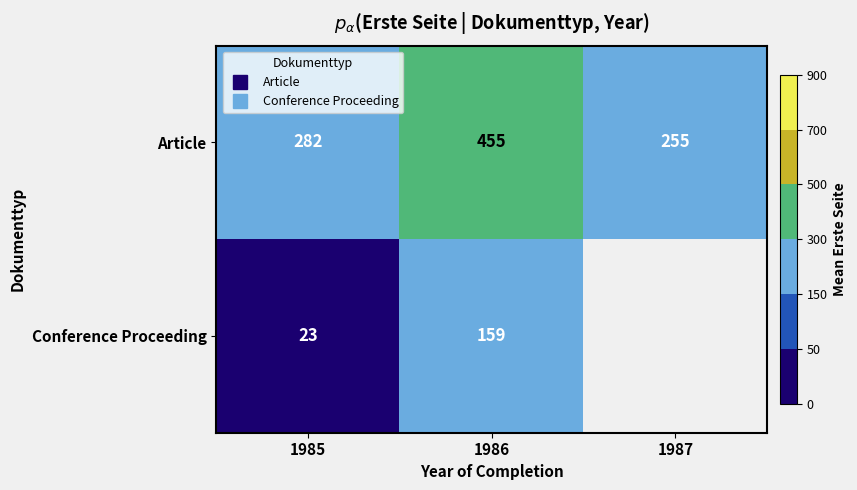

Count the number of categories in the chart.

3